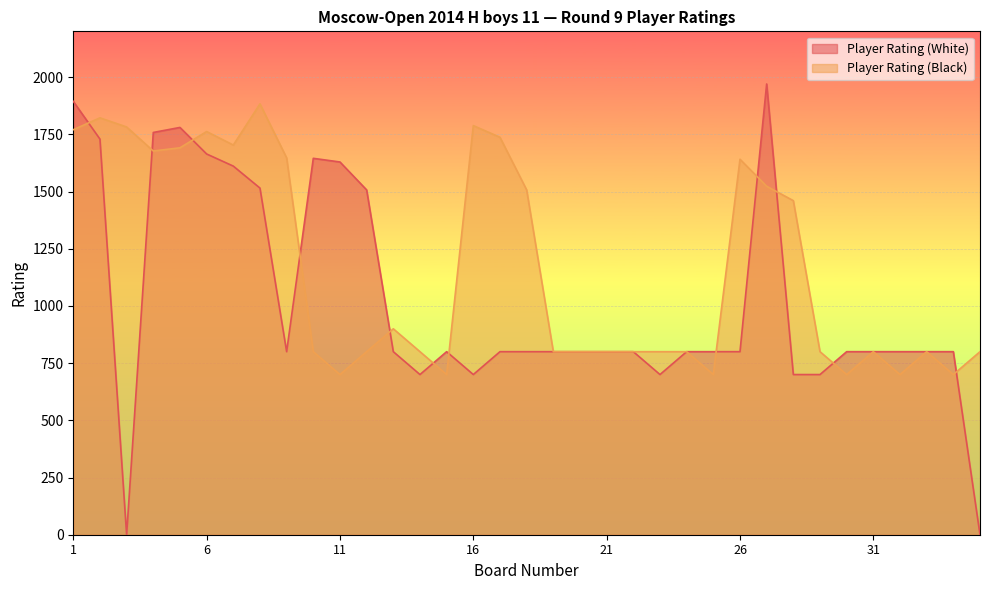

The value of Player Rating (White) at 17 is 1252. True or false?

False